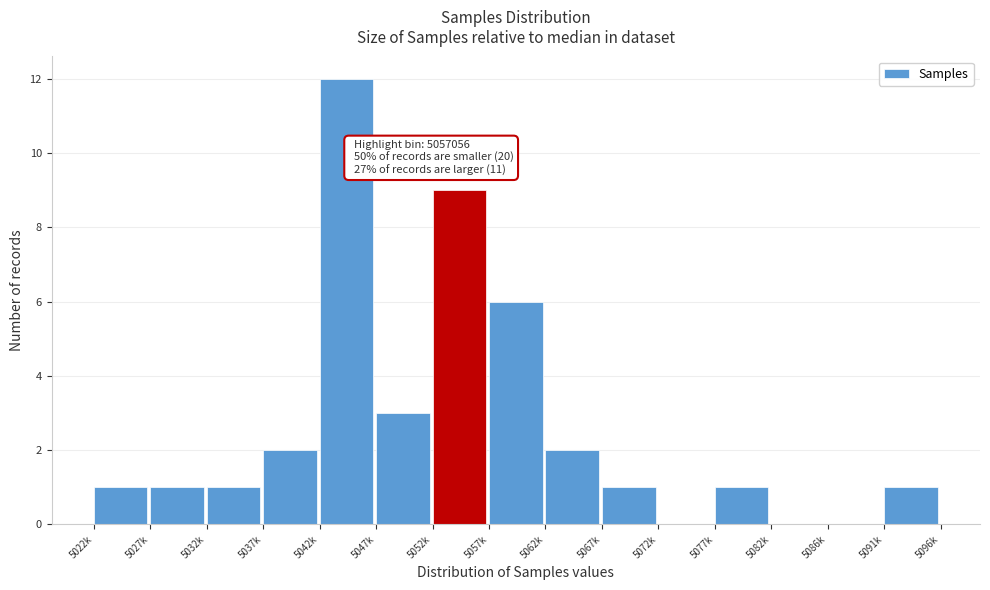

Reading right to left, list all the values displayed in this chart.

5091k=1	5086k=0	5082k=0	5077k=1	5072k=0	5067k=1	5062k=2	5057k=6	5052k=9	5047k=3	5042k=12	5037k=2	5032k=1	5027k=1	5022k=1